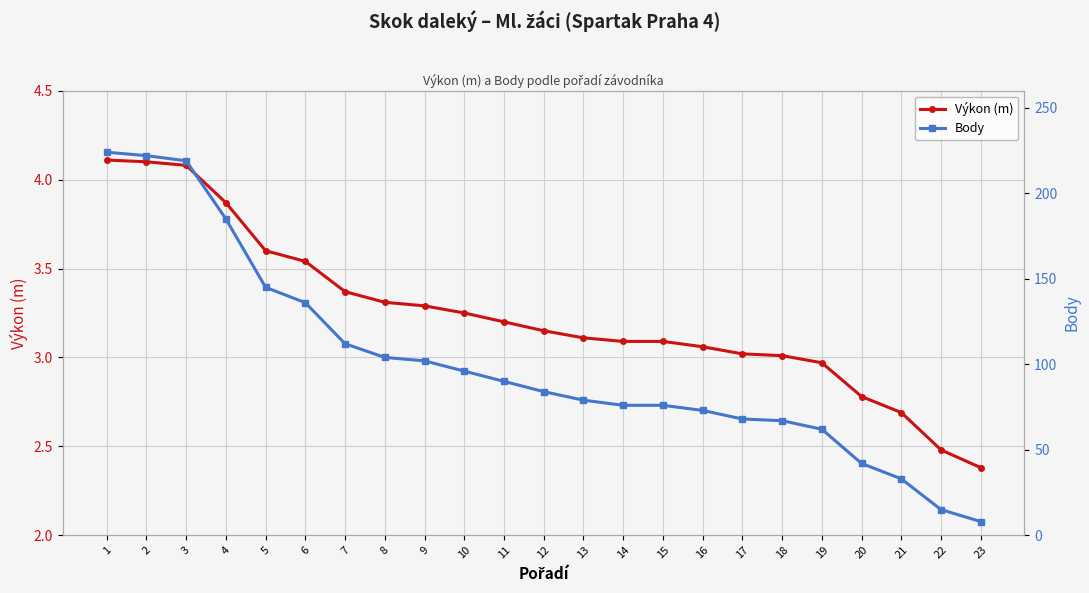

Which has a higher value, 7 or 8?

7